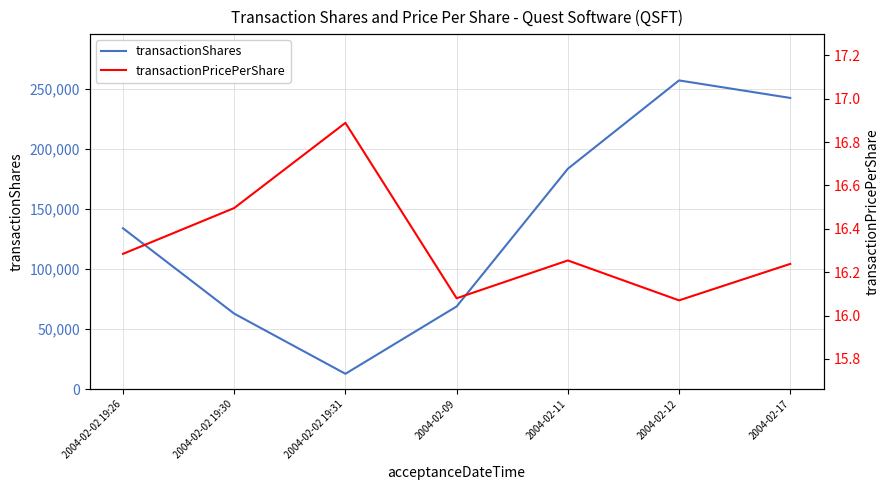

At which label does transactionShares reach its peak?

2004-02-12